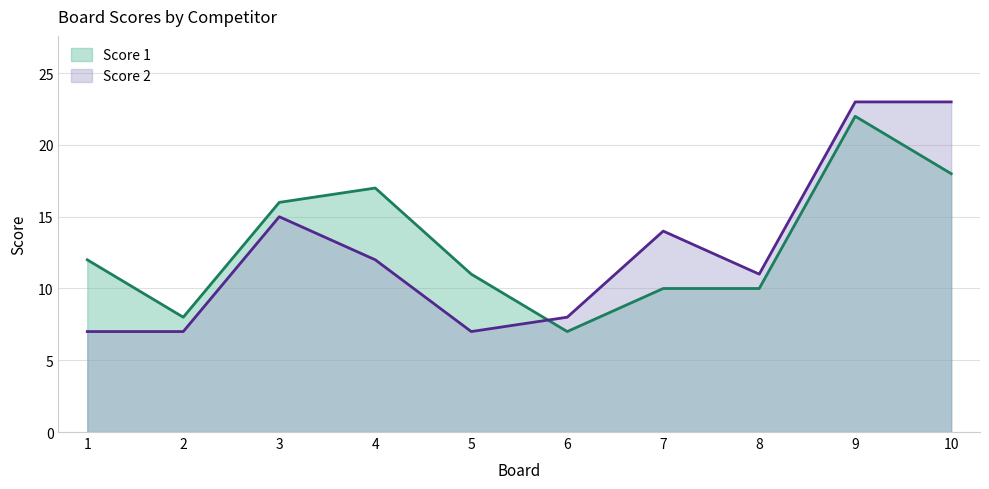

Rank the series at 6 from lowest to highest value.

Score 1, Score 2